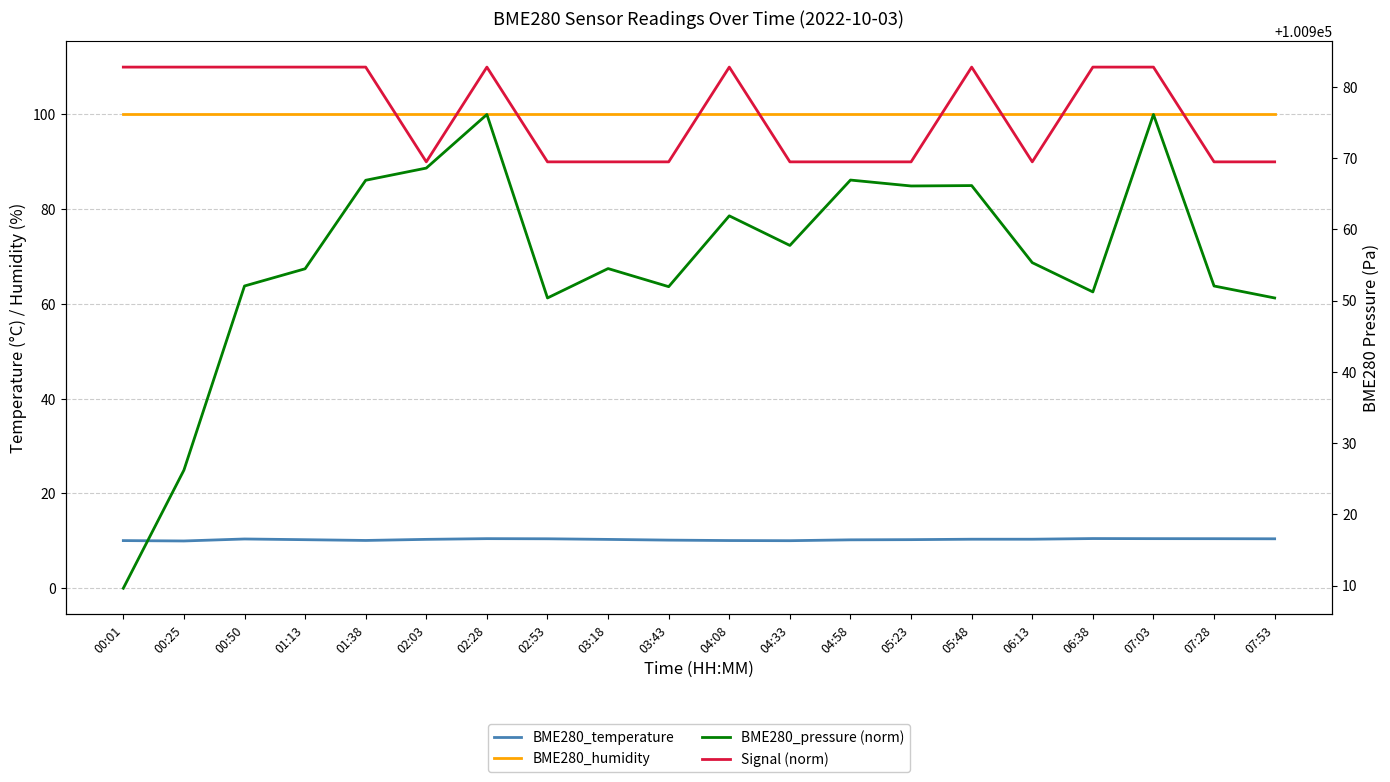

Does the chart display data point markers on the line(s)?

No